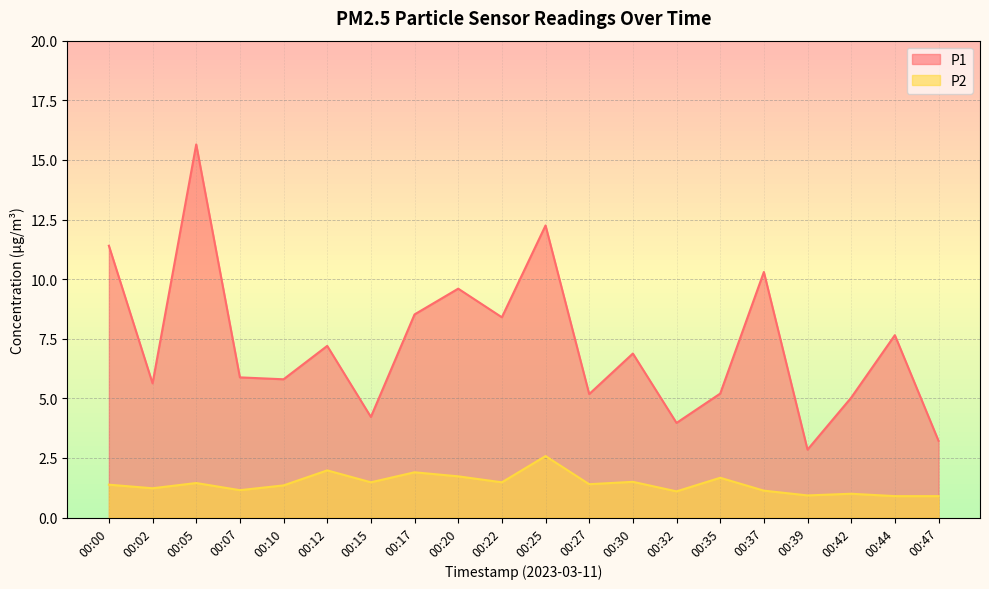

In P2, how many points are lower than both neighbors (excluding endpoints)?

7